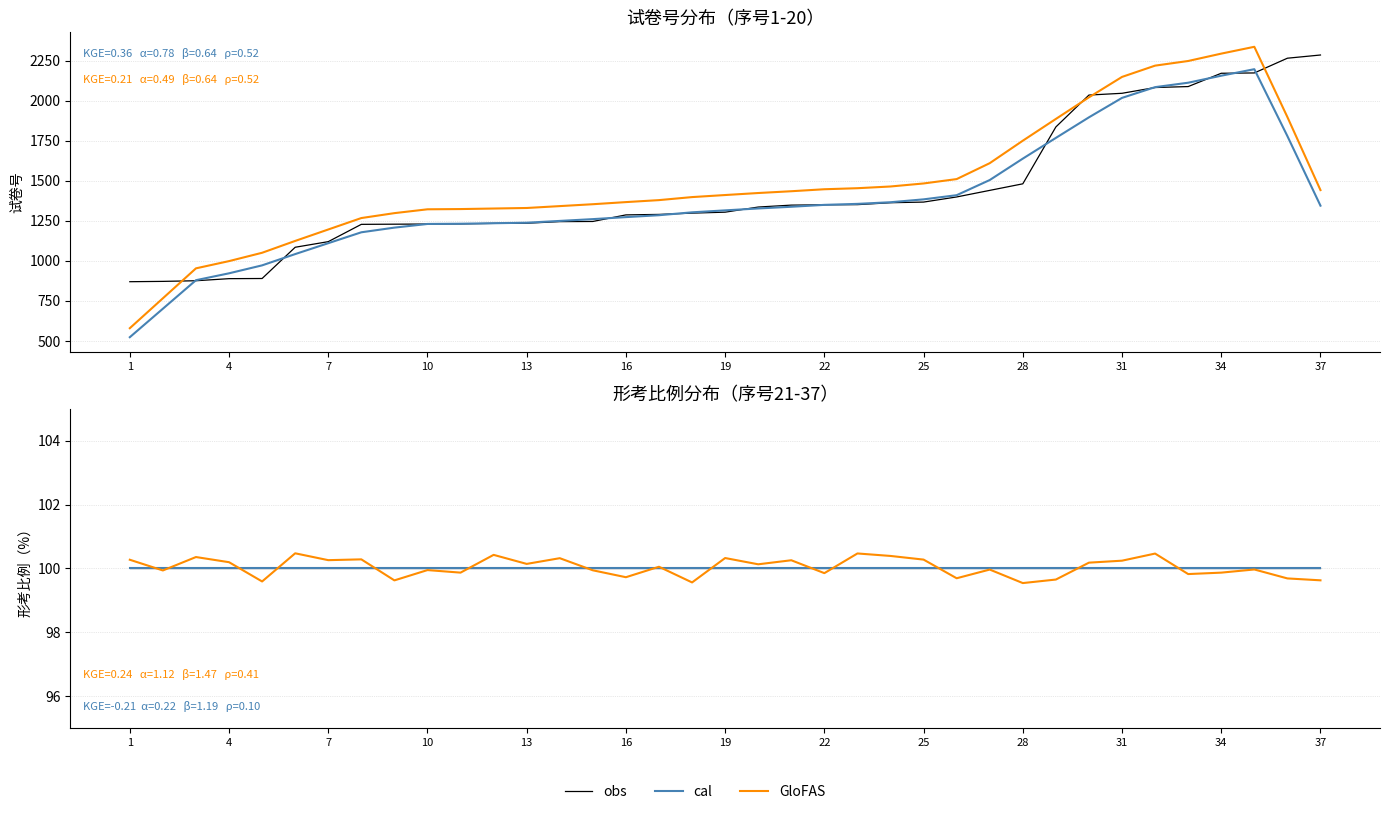

Is the value of GloFAS at 34 greater than the value of cal at 22?

Yes